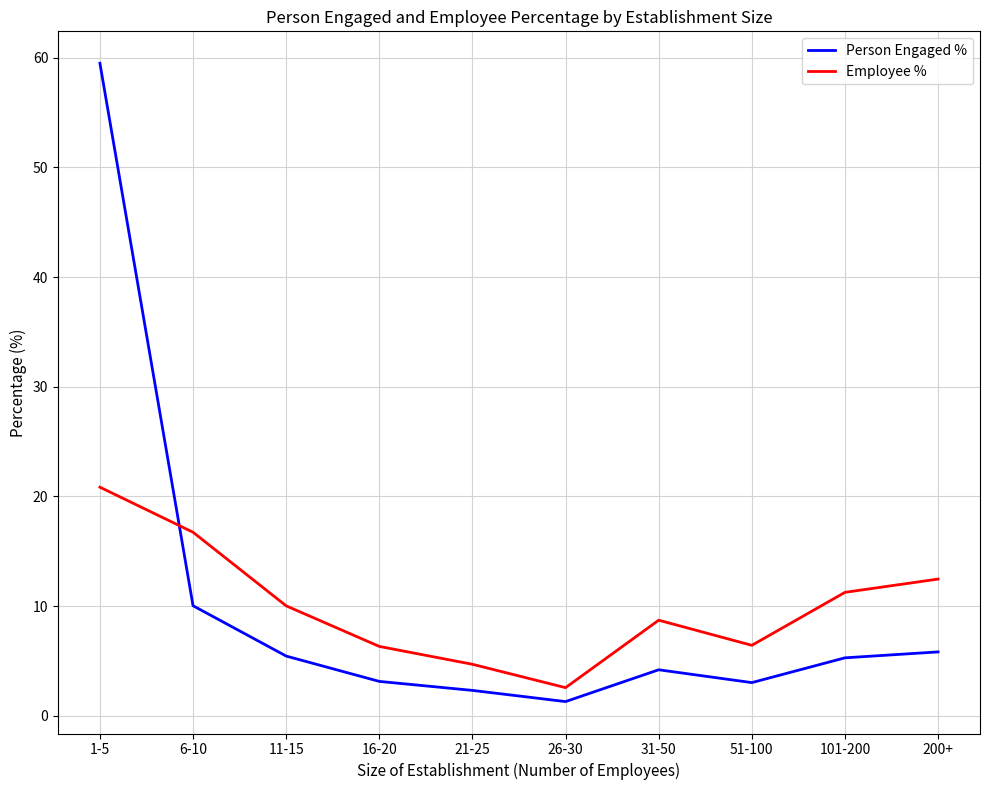

Is the value of Person Engaged % at 101-200 greater than the value of Employee % at 11-15?

No